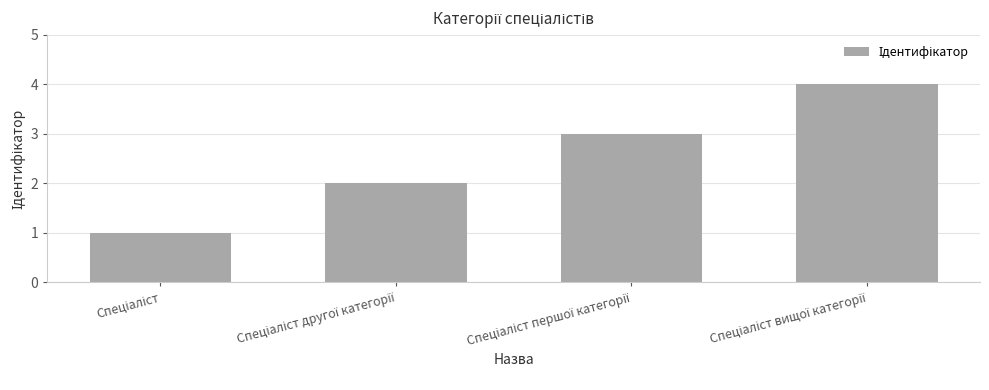

Are the bars horizontal?

No